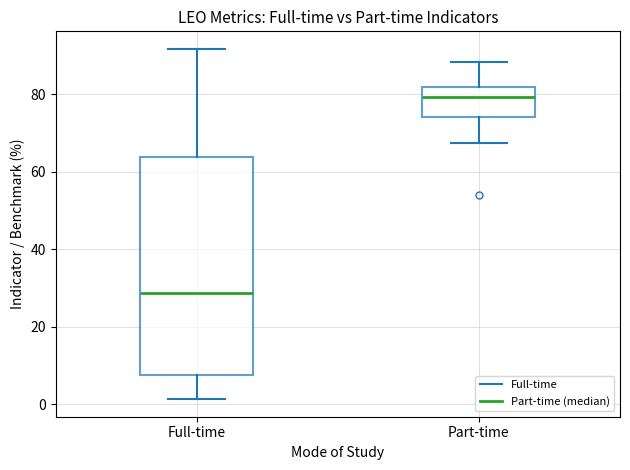

Which box is the tallest, from its lower edge to its upper edge?

Full-time